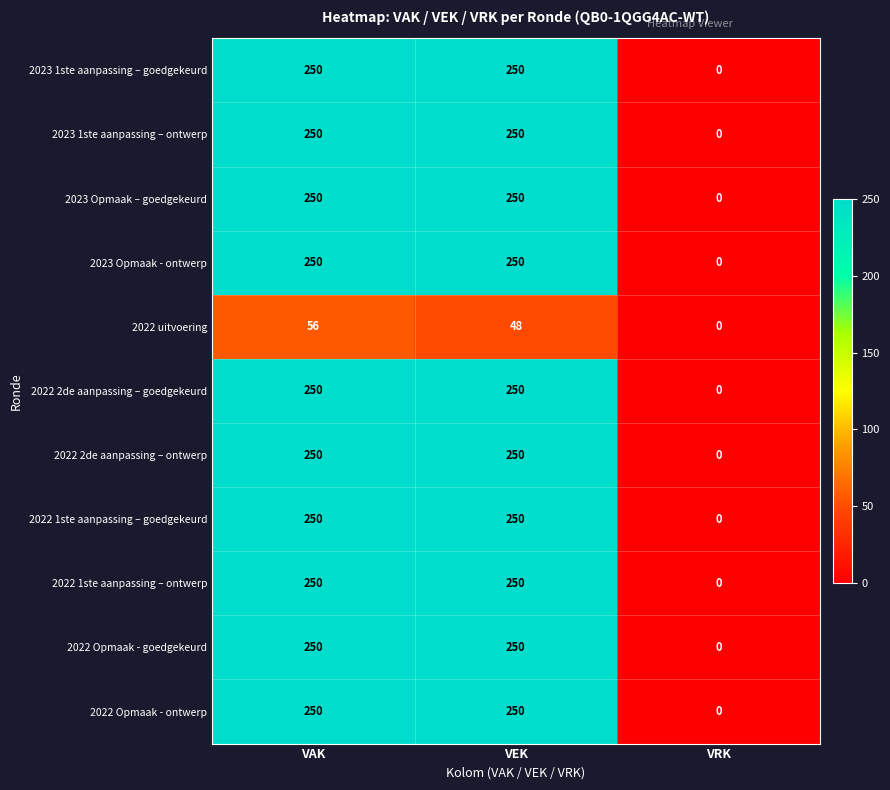

What is the total value across all series at VEK?

2548